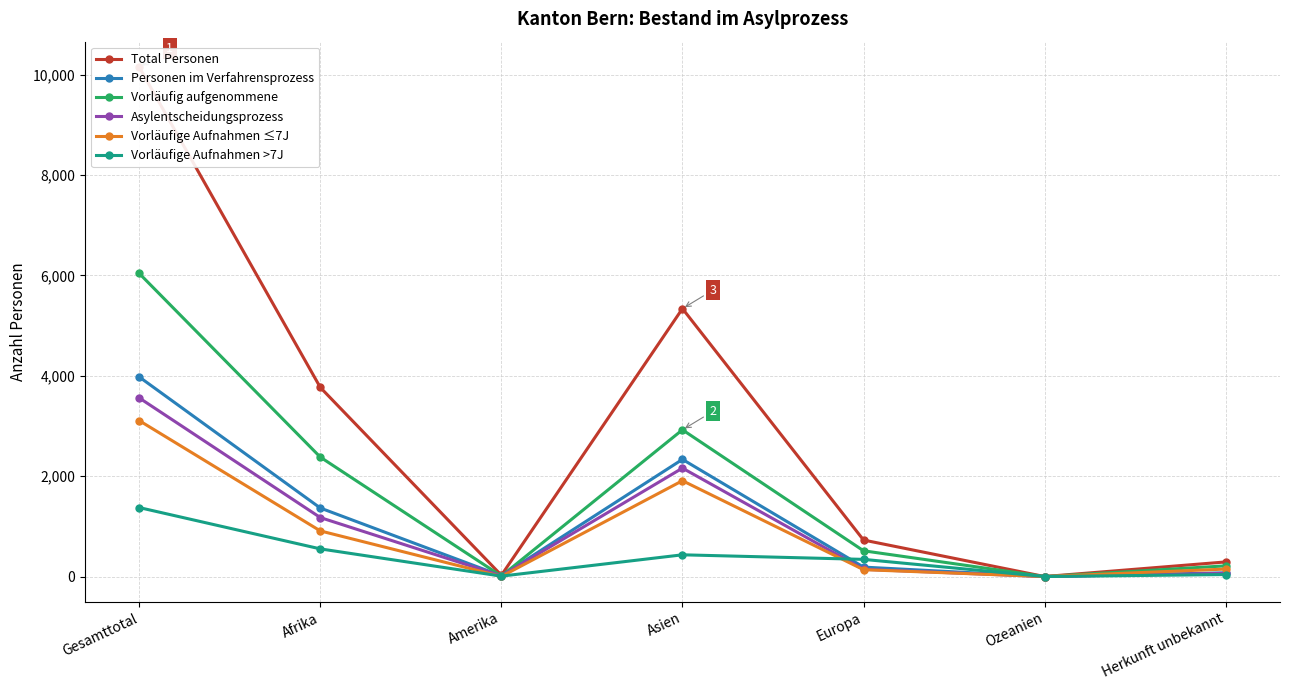

How many values in Asylentscheidungsprozess are above zero?

6